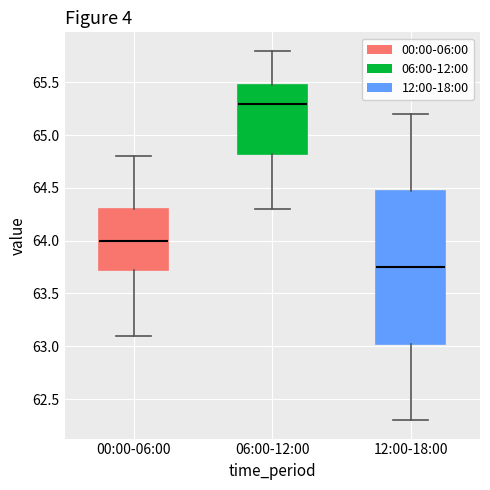

Which box has the highest median line?

06:00-12:00